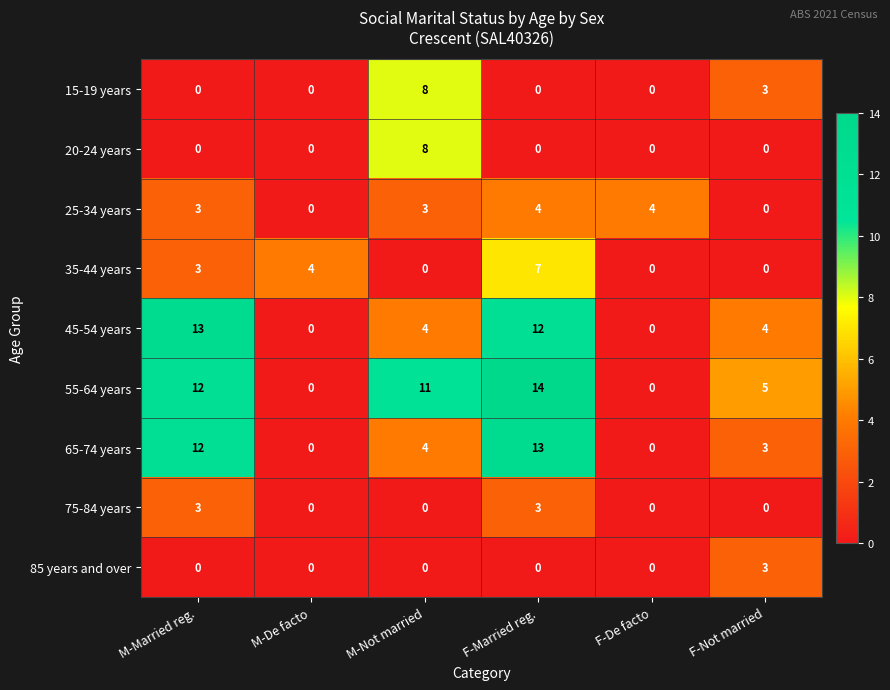

What is the difference between the maximum and minimum values in the 45-54 years series?

13